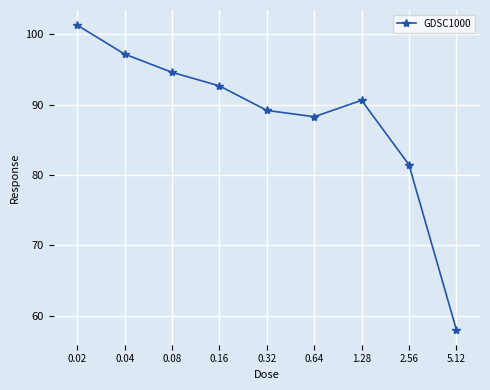

What is the change in value from 0.64 to 5.12?

-30.2